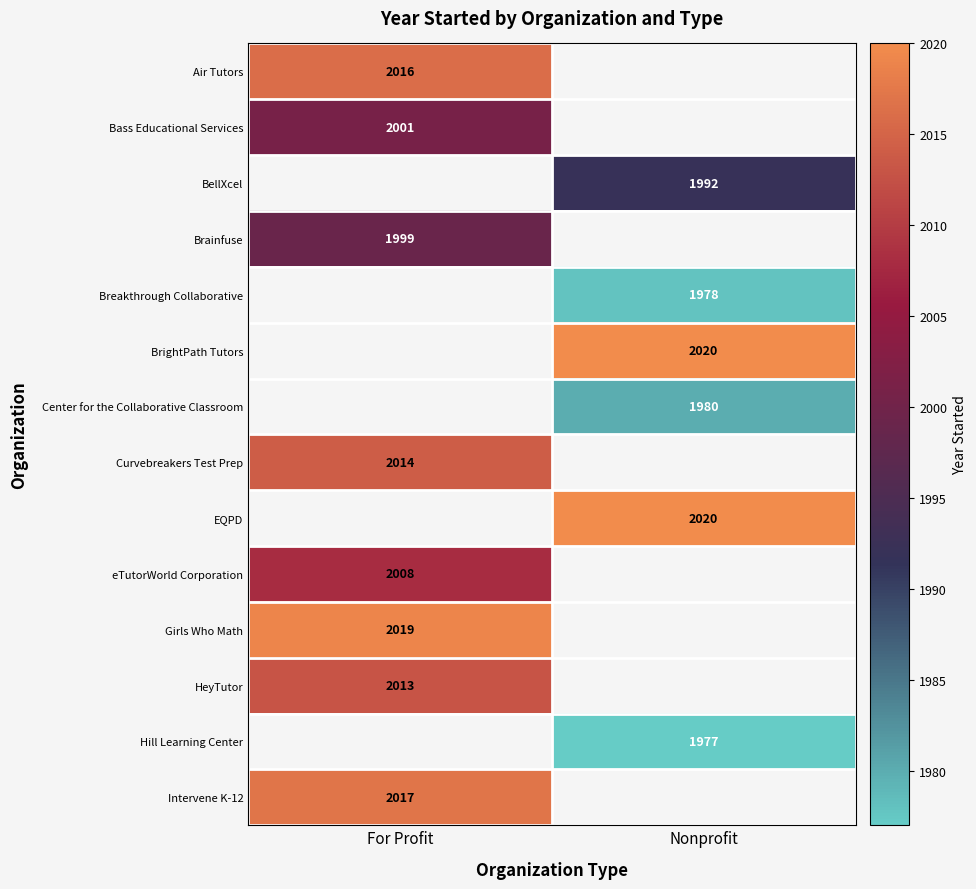

Is the value of EQPD at Nonprofit greater than the value of Intervene K-12 at For Profit?

Yes